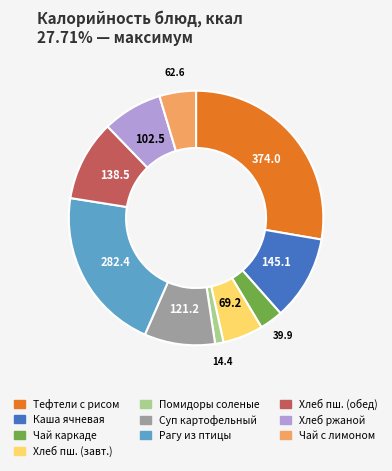

Does any single category account for the majority?

No